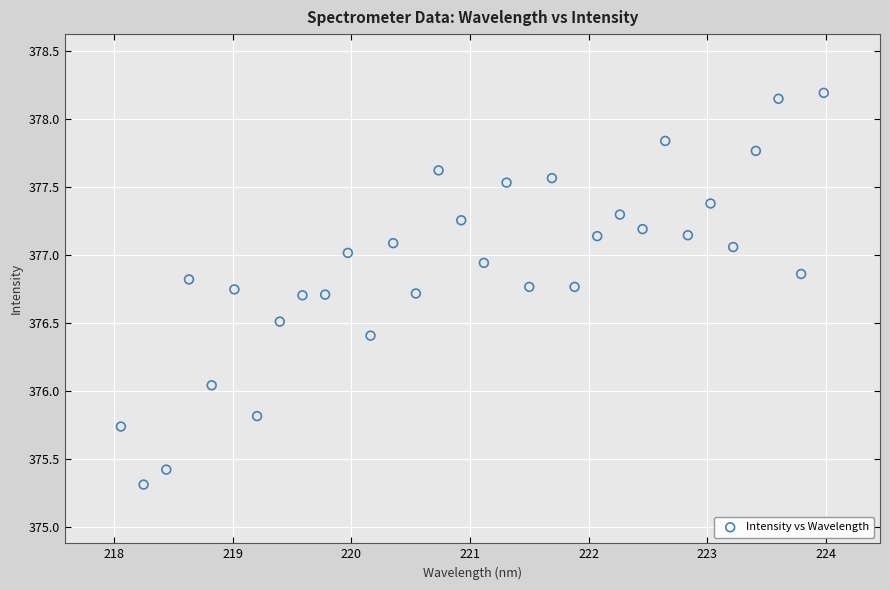

What is the range of Y values (max minus min)?

2.9